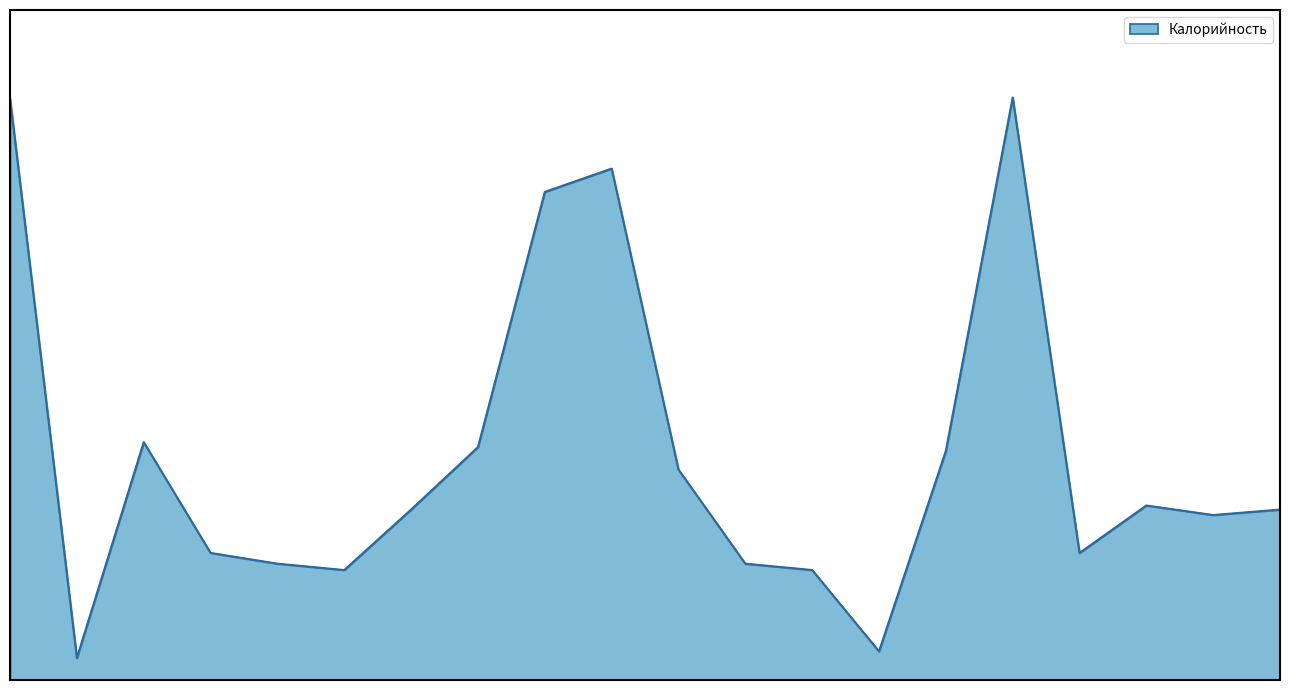

Which label corresponds to the largest value in the chart?

Омлет запеченный или паровой